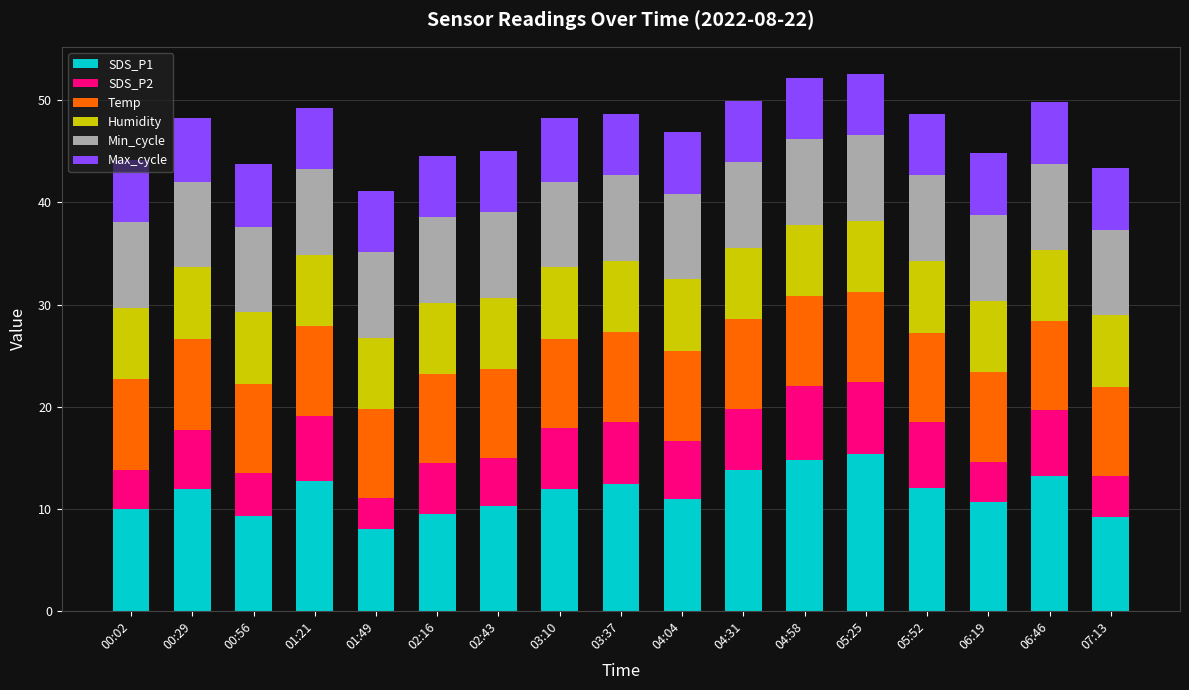

What is the total value across all series at 05:25?

52.6